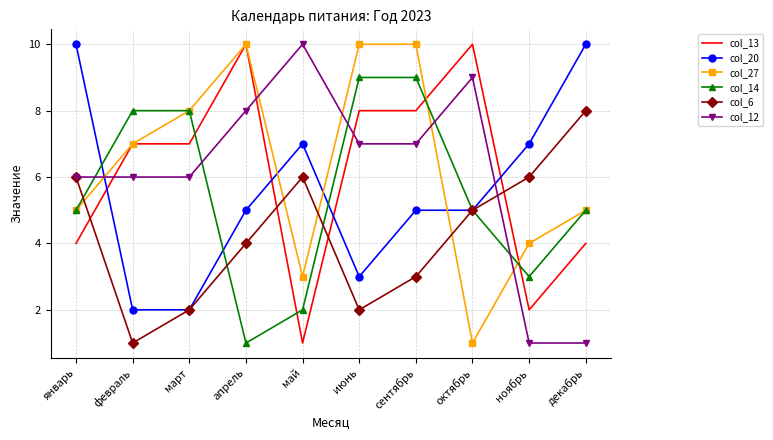

Reading right to left, what are all the values shown in this chart?

col_13: 4	2	10	8	8	1	10	7	7	4
col_20: 10	7	5	5	3	7	5	2	2	10
col_27: 5	4	1	10	10	3	10	8	7	5
col_14: 5	3	5	9	9	2	1	8	8	5
col_6: 8	6	5	3	2	6	4	2	1	6
col_12: 1	1	9	7	7	10	8	6	6	6